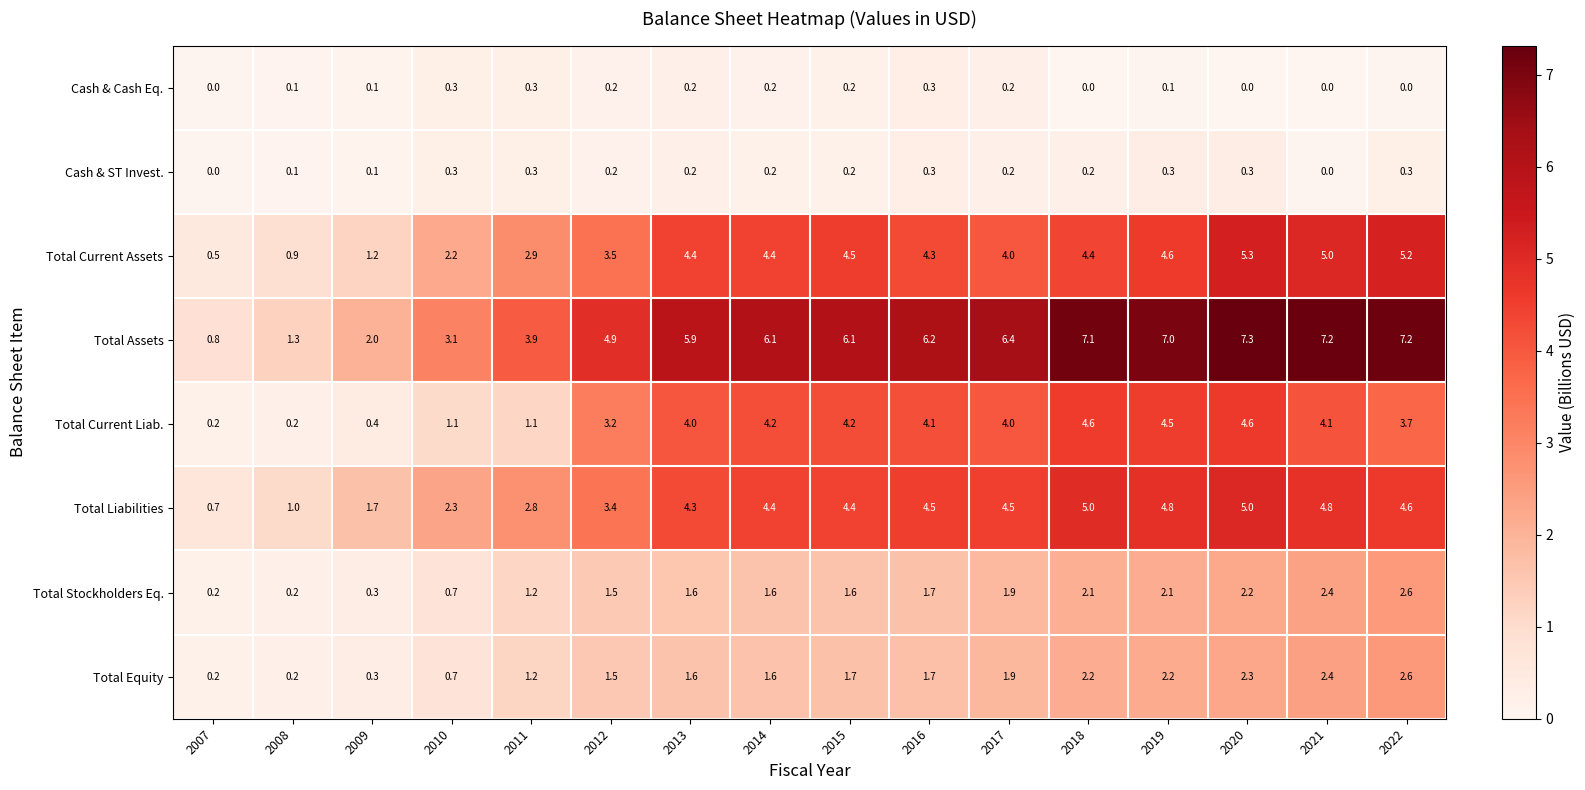

At which label is Total Assets closest to 4?

2011